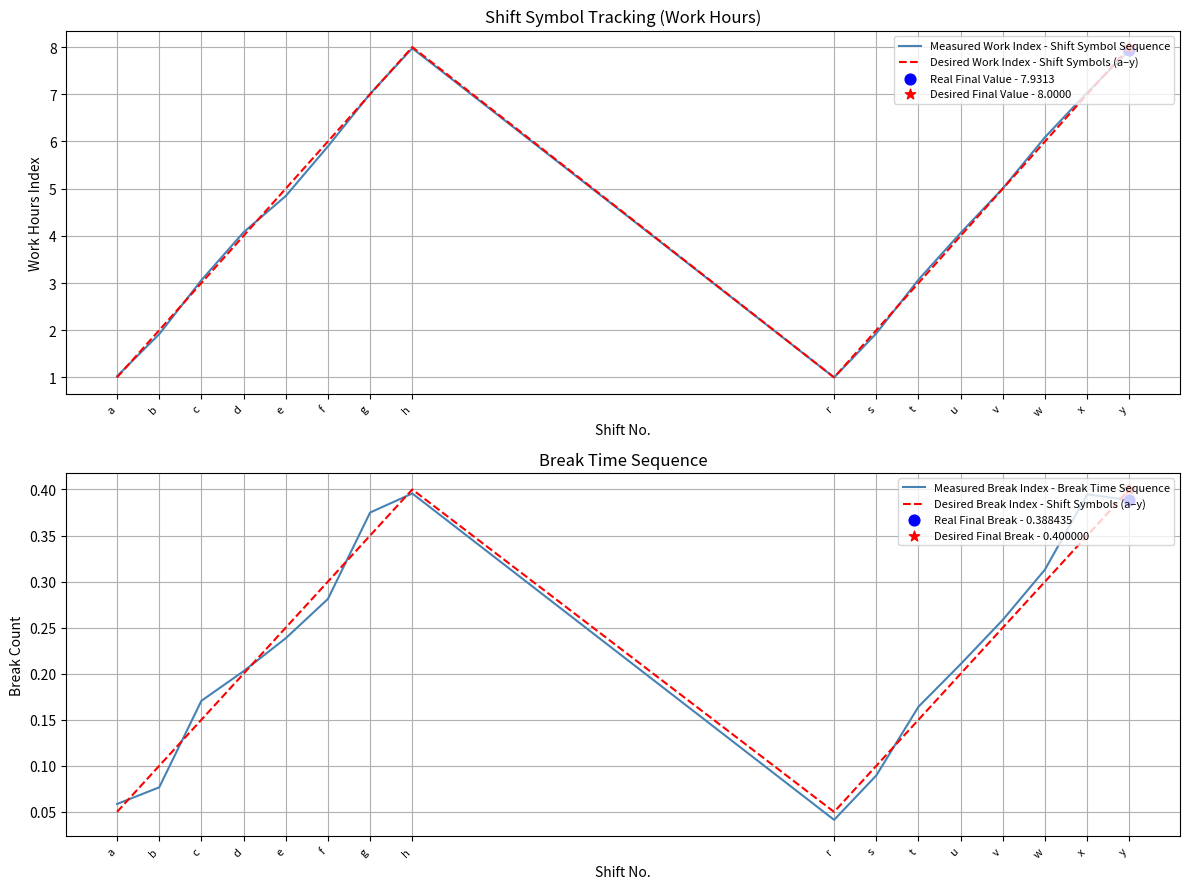

At how many categories does at least one series exceed 5?

7